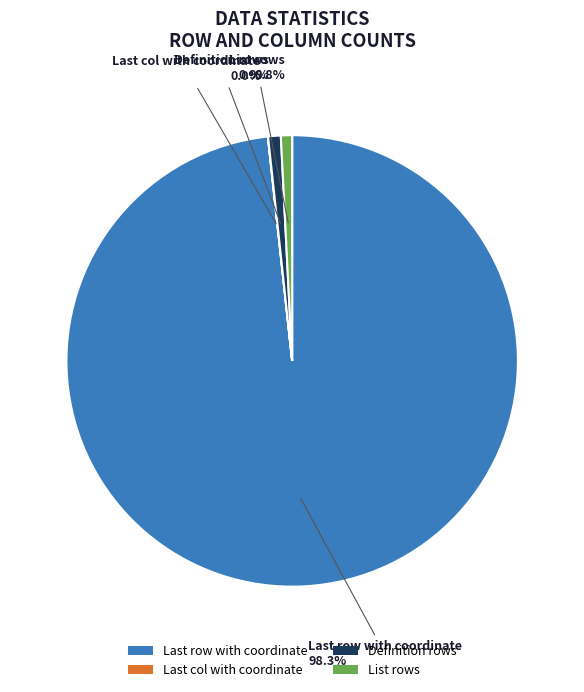

What percentage is the Definition rows slice, to the nearest percent?

1%